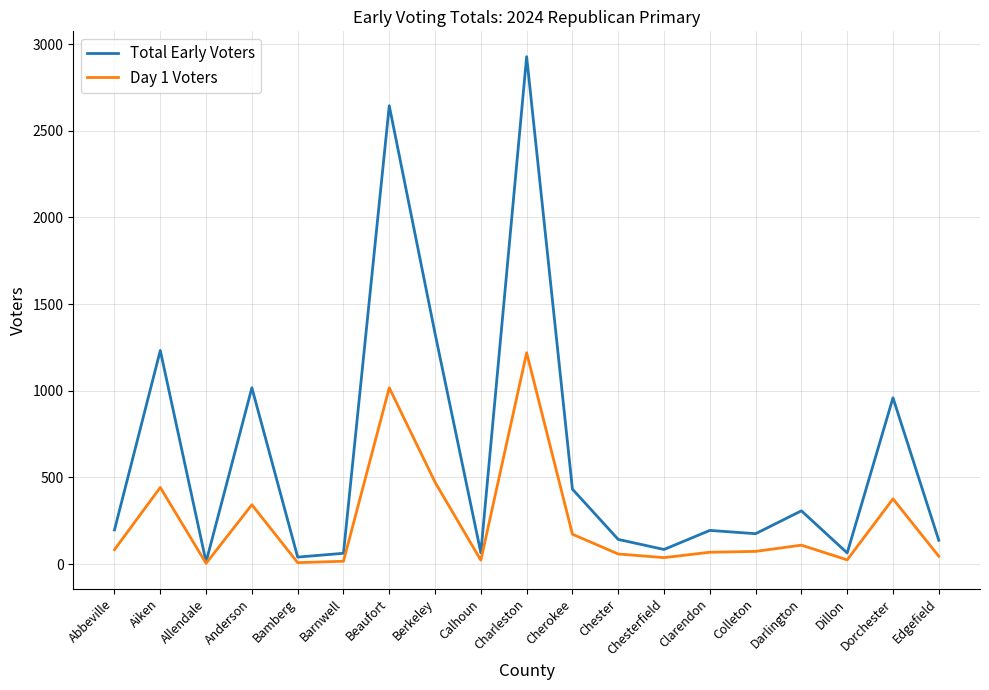

Which series has the largest total across all categories?

Total Early Voters